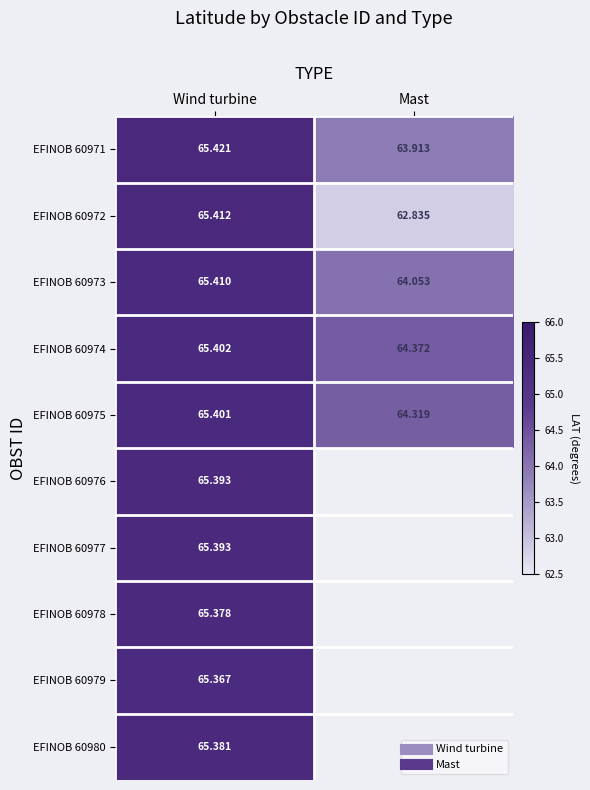

What is the difference between the highest and lowest values at Mast?

1.5